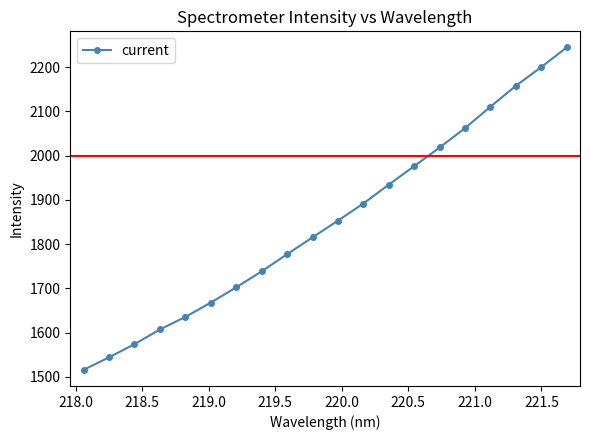

What is the minimum value shown in the chart?

1516.1